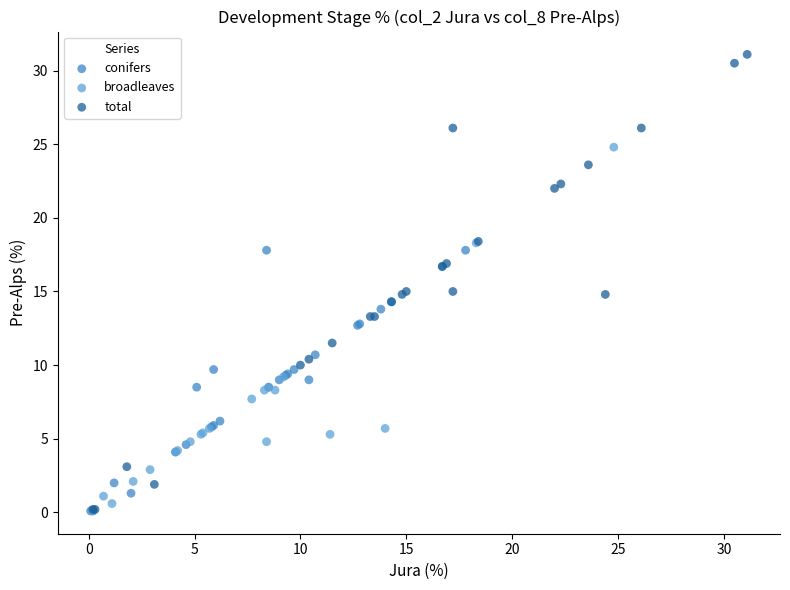

Which series reaches the maximum Y coordinate?

total